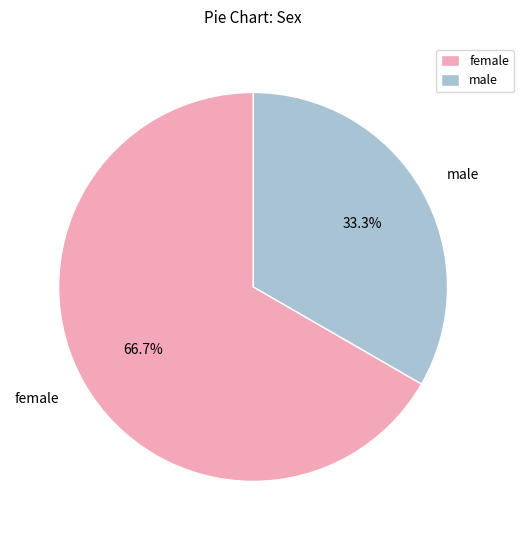

Which slice is the largest?

female